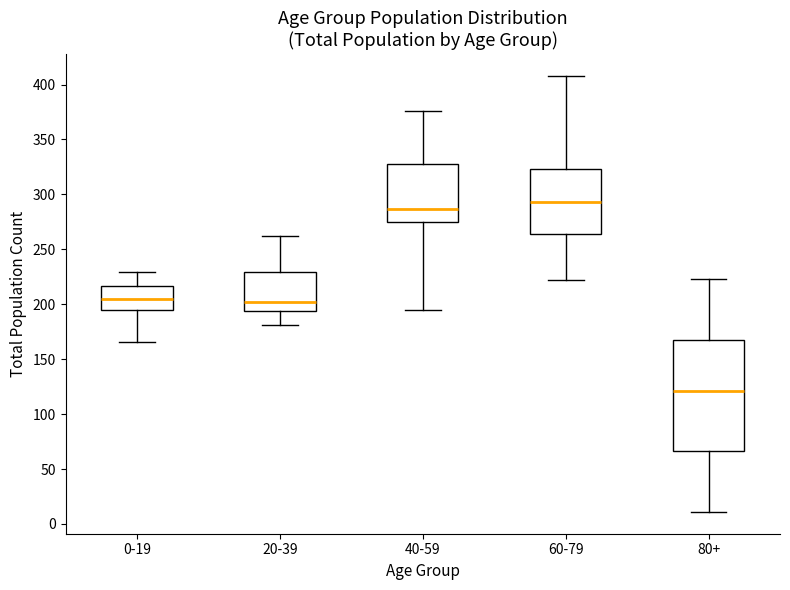

Which box's median line is the lowest?

80+